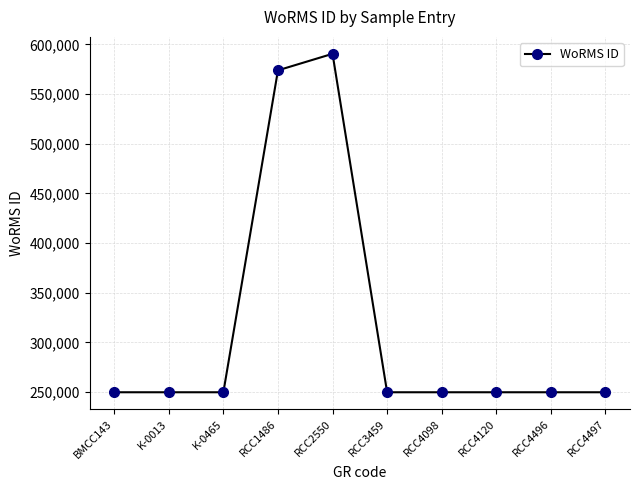

What is the approximate value at RCC4497, to the nearest 100?

249700